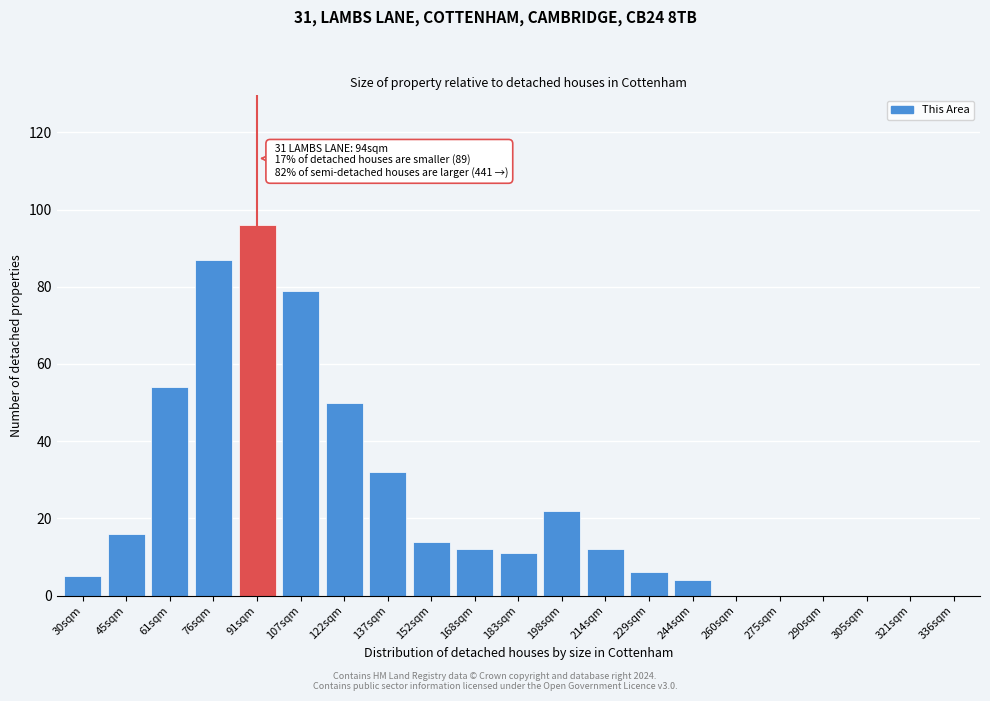

Reading left to right, what are all the values shown in this chart?

30sqm=5	45sqm=16	61sqm=54	76sqm=87	91sqm=96	107sqm=79	122sqm=50	137sqm=32	152sqm=14	168sqm=12	183sqm=11	198sqm=22	214sqm=12	229sqm=6	244sqm=4	260sqm=0	275sqm=0	290sqm=0	305sqm=0	321sqm=0	336sqm=0